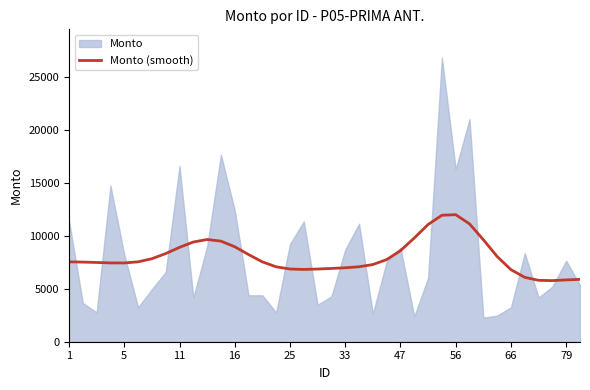

True or false: there are more than 2 points higher than both neighbors.

False